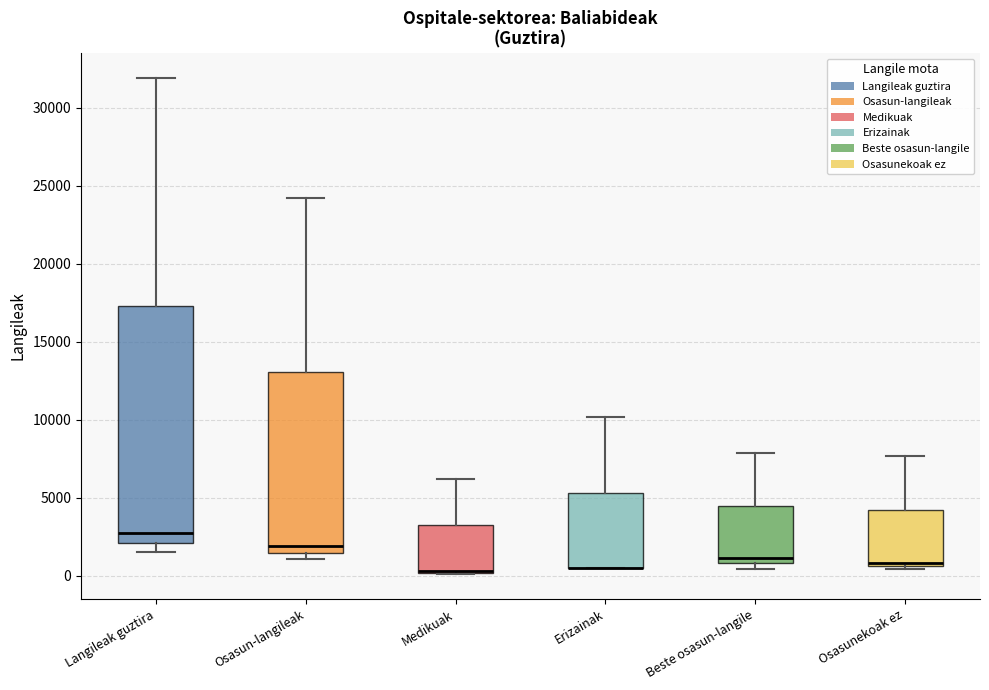

Reading left to right, transcribe this box plot: for each box, give where its median line is, the range the box spans, and where its two whiskers end, as read against the y-axis. The values are not printed on the chart, so give them approximately, as read against the axis.

Langileak guztira: median 2500, box 2000 to 17500, whiskers 1500 to 32000
Osasun-langileak: median 2000, box 1500 to 13000, whiskers 1000 to 24000
Medikuak: median 500 (drawn on the box's lower edge), box 0 to 3500, whiskers 0 to 6000
Erizainak: median 500 (drawn on the box's lower edge), box 500 to 5500, whiskers 500 to 10000
Beste osasun-langile: median 1000 (just above the box's lower edge), box 1000 to 4500, whiskers 500 to 8000
Osasunekoak ez: median 1000, box 500 to 4000, whiskers 500 (just below the box's lower edge) to 7500